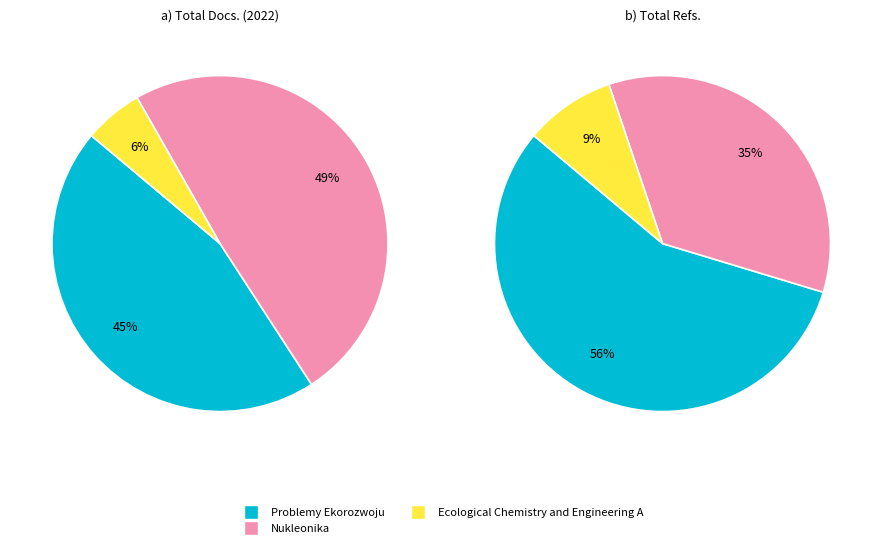

Rank the series by their maximum value, from highest to lowest.

Total Refs., Total Docs. (2022)